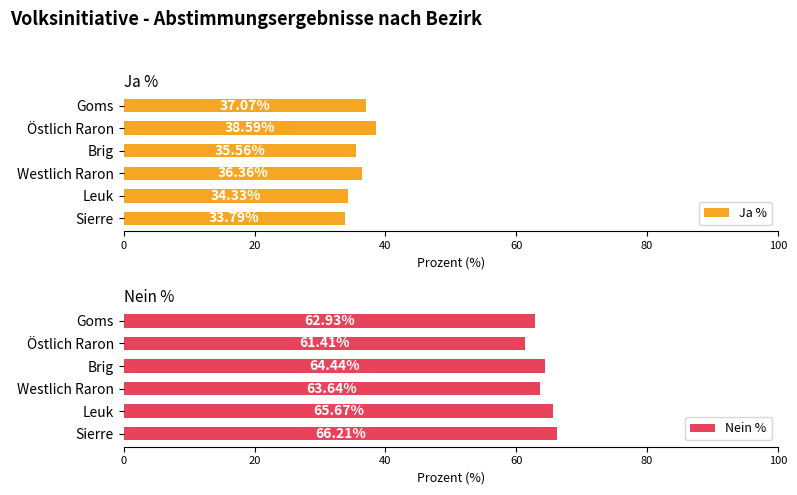

At which label does Ja % reach its minimum?

Sierre